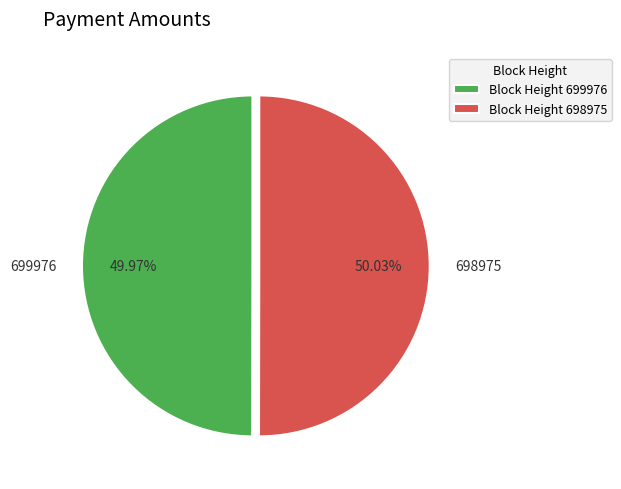

True or false: 699976 accounts for 36% of the total.

False